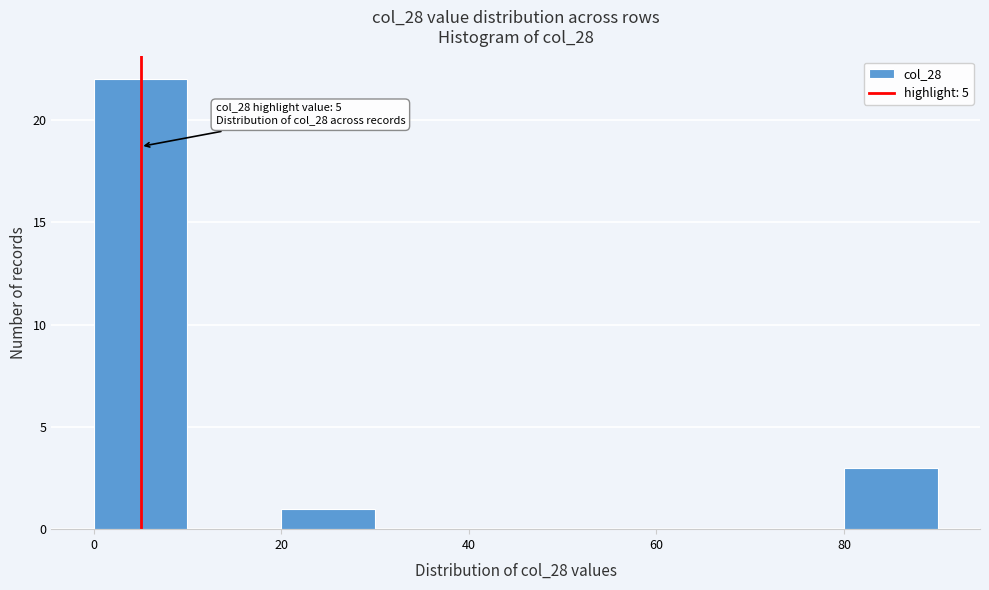

Which range on the x-axis has the tallest bar?

0 to 10